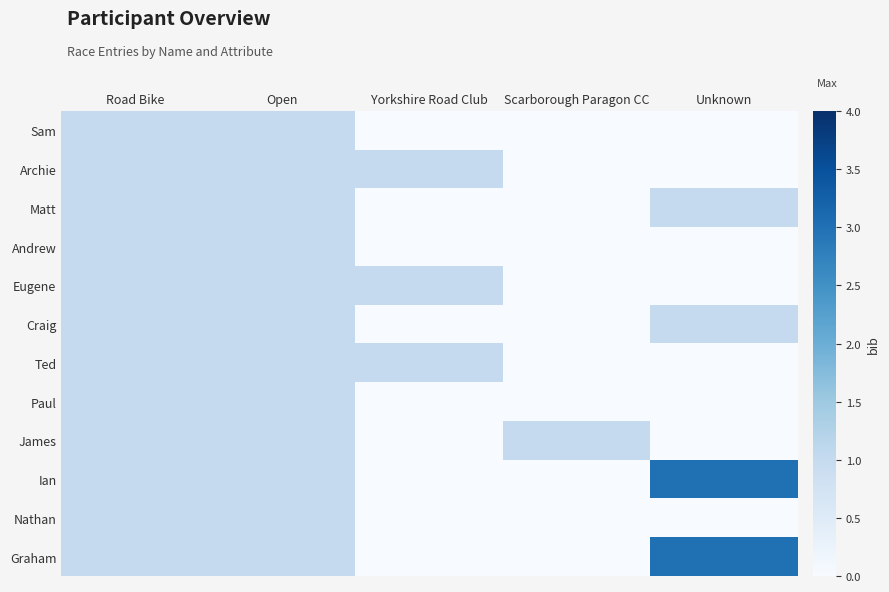

At which category is the sum across all series the highest?

Road Bike